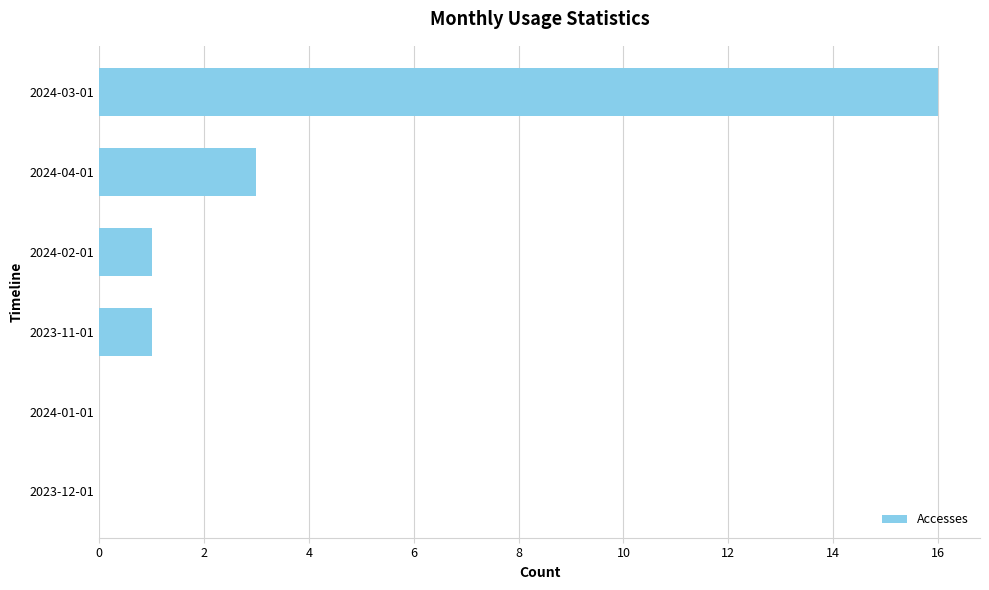

The chart shows a value of 9 at 2024-01-01. True or false?

False